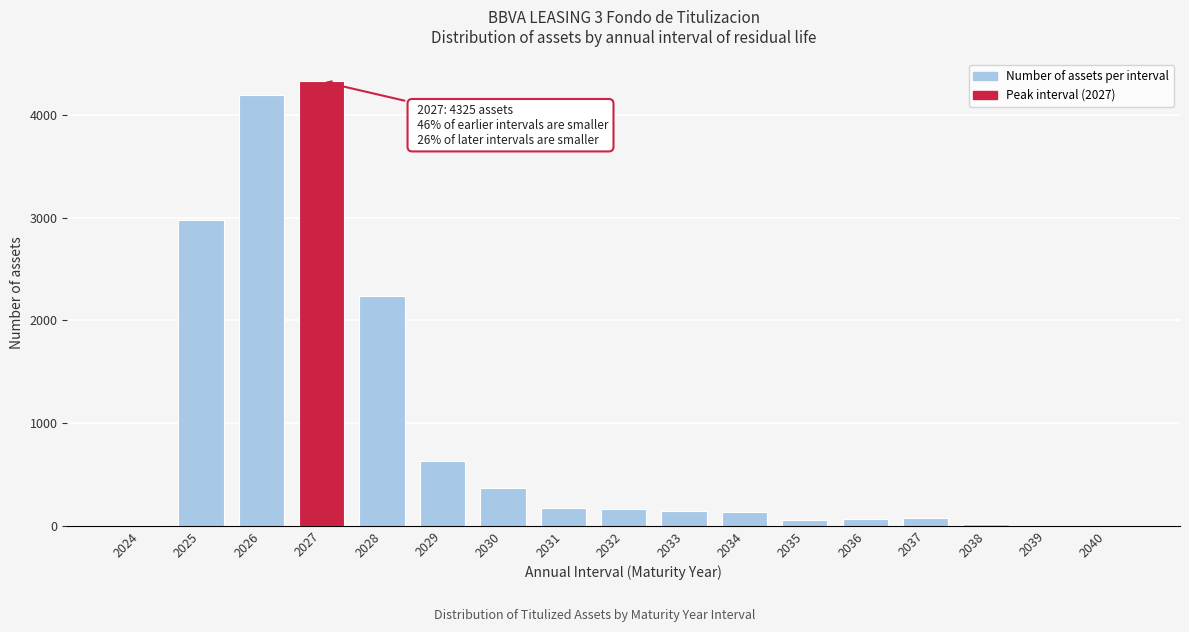

What is the change in value from 2026 to 2030?

-3828